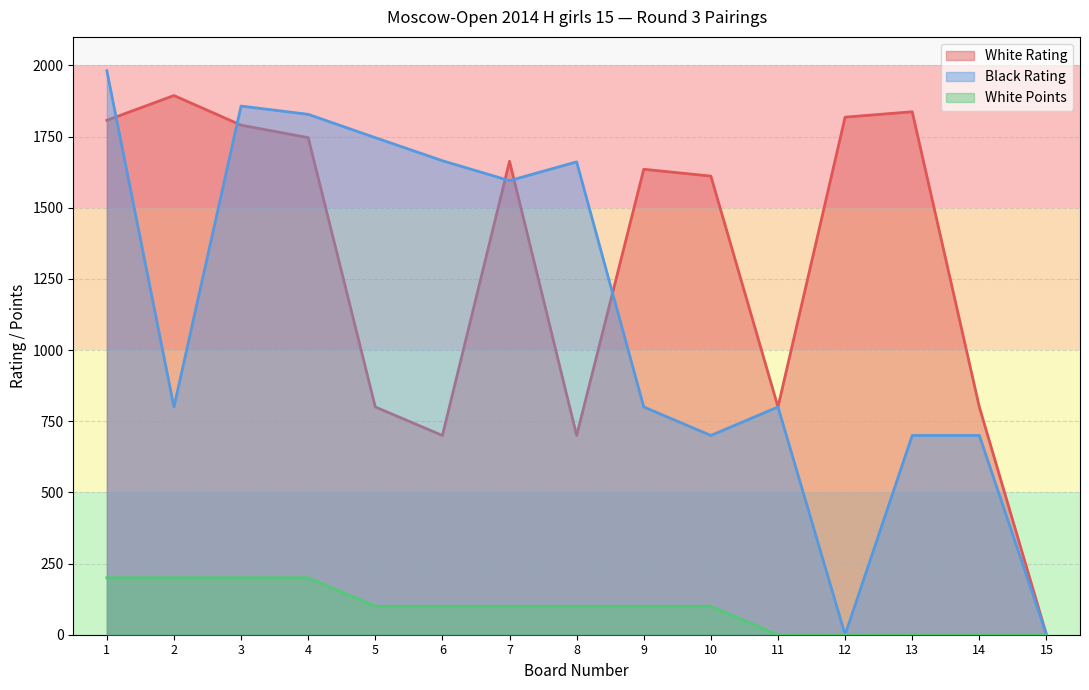

Is it true that White Rating equals 700 at 8?

True